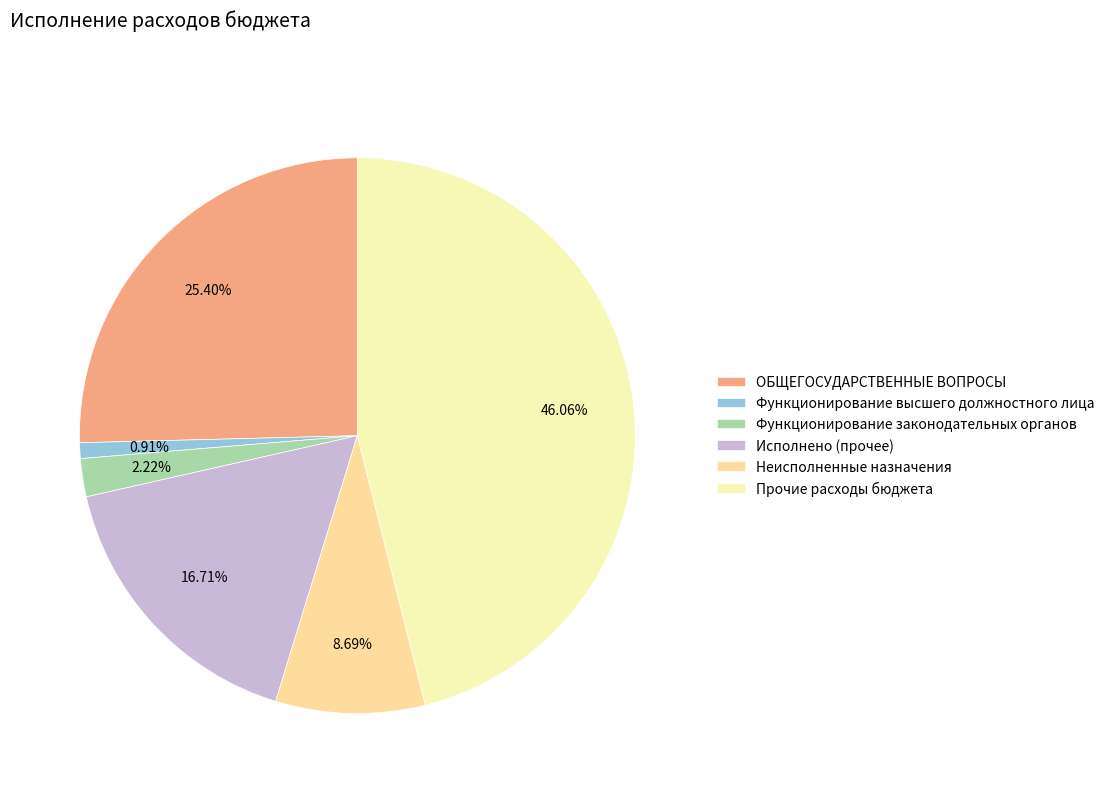

To the nearest percent, what percentage of the pie is Функционирование высшего должностного лица?

1%